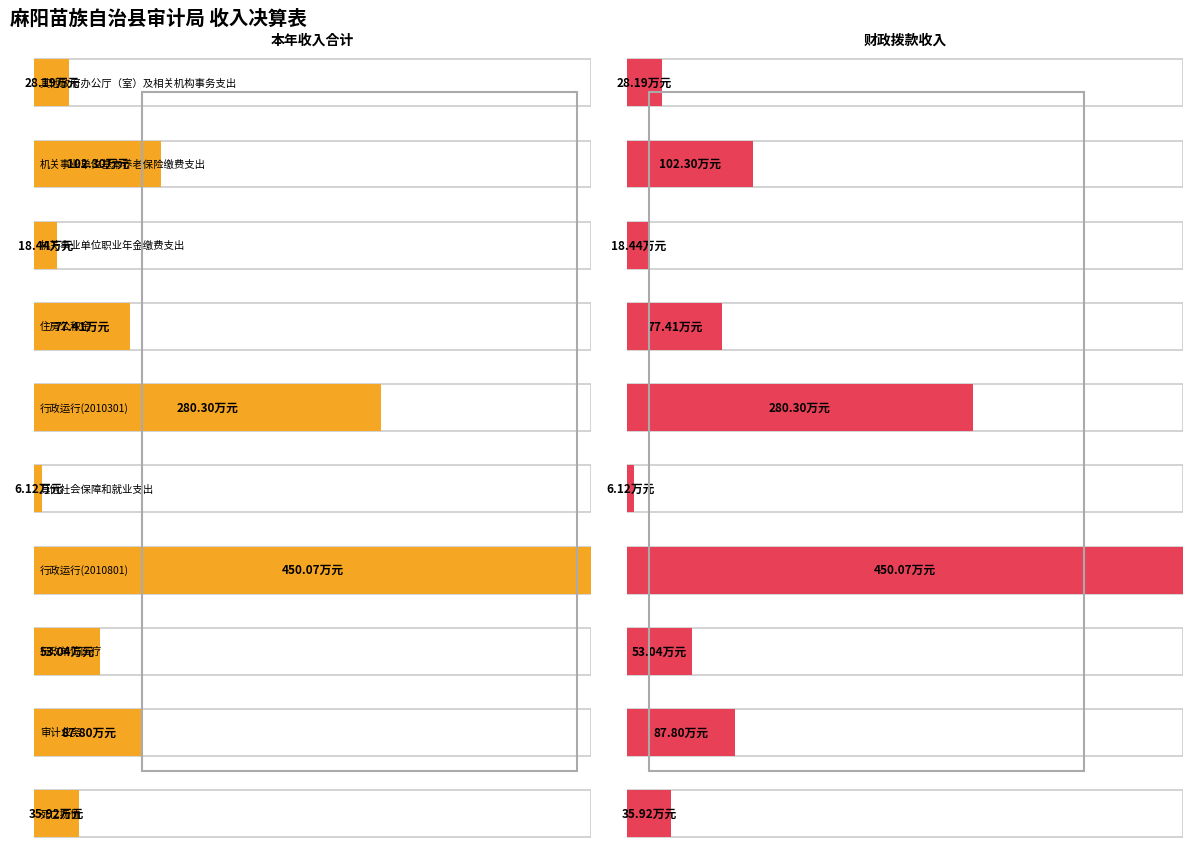

What is the difference between the maximum and minimum values in the 财政拨款收入 series?

443.9